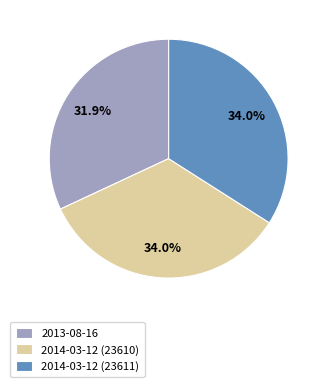

What percentage is the 2014-03-12 (23611) slice, to the nearest percent?

34%